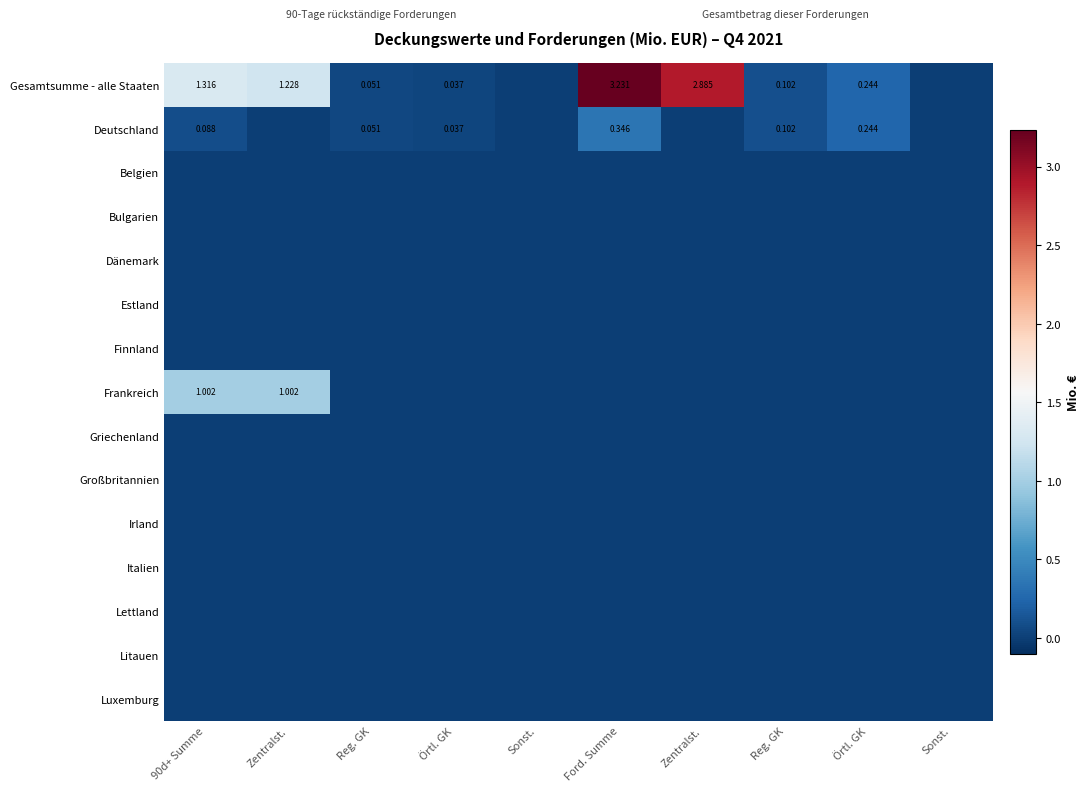

The Frankreich series shows -0.5 at Reg. GK. True or false?

False